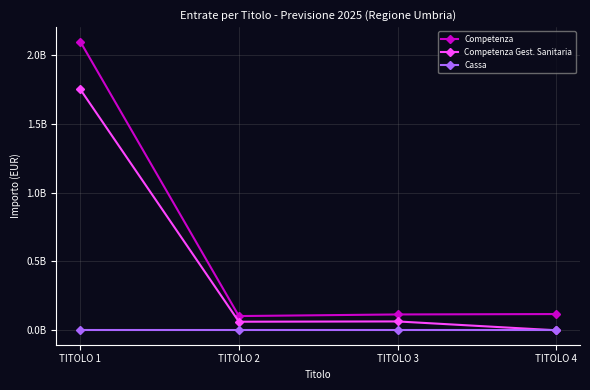

True or false: Competenza Gest. Sanitaria and Competenza intersect in this chart.

False